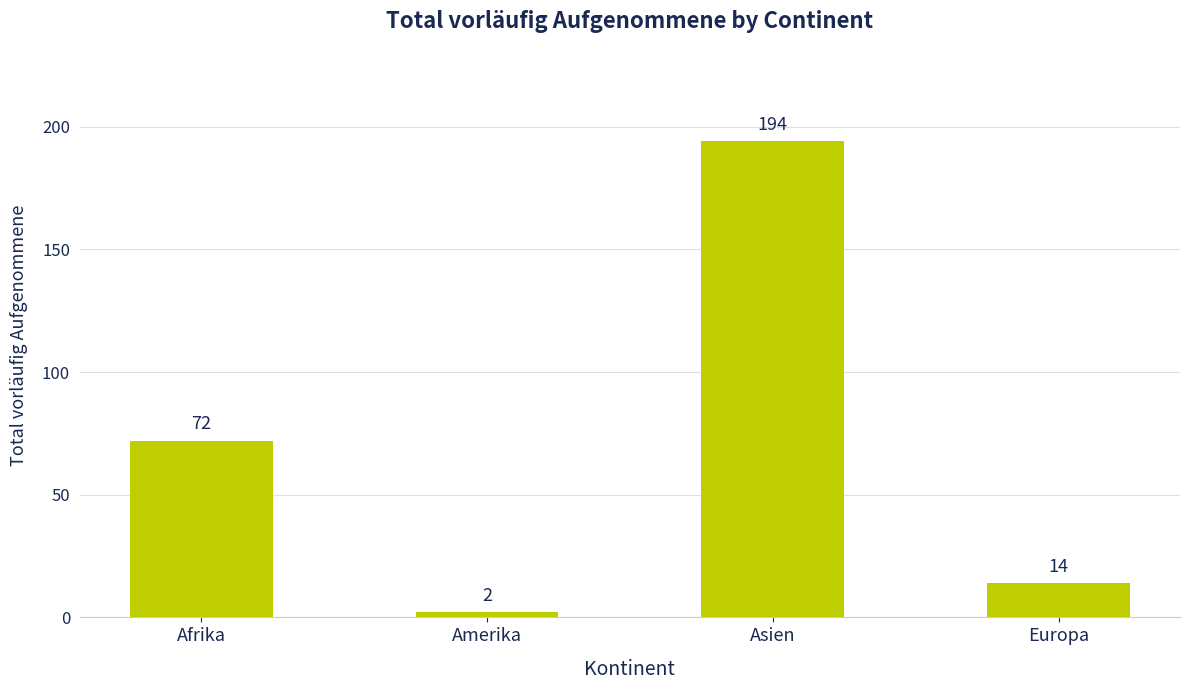

Reading left to right, extract all data points from this chart.

72	2	194	14